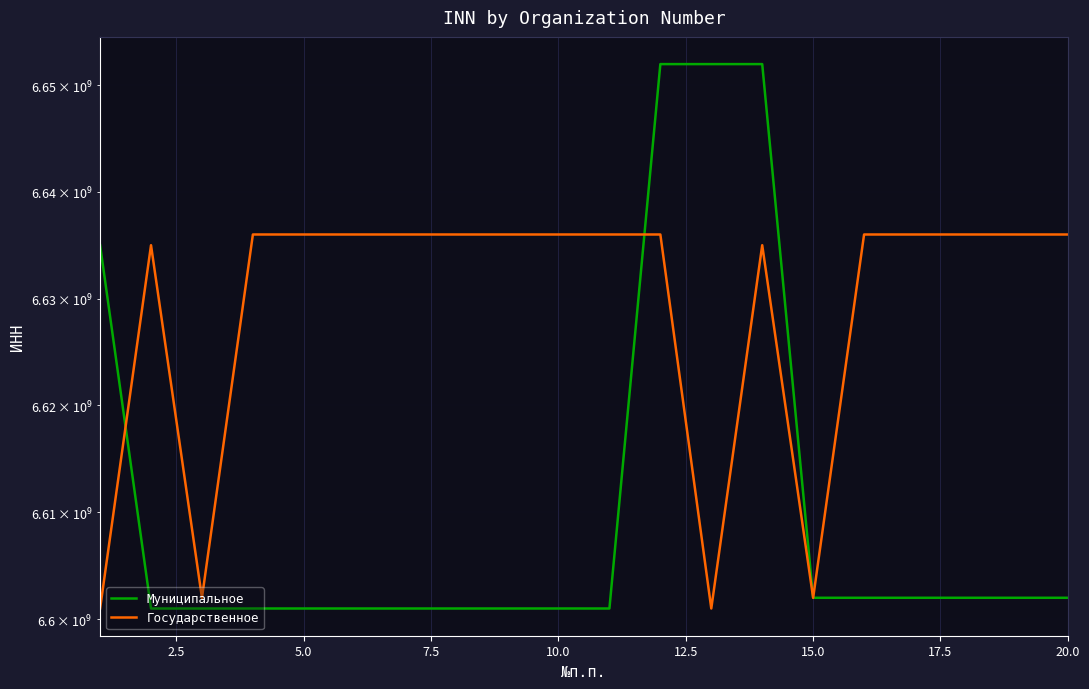

What is the difference between the maximum and minimum values in the Государственное series?

34998958